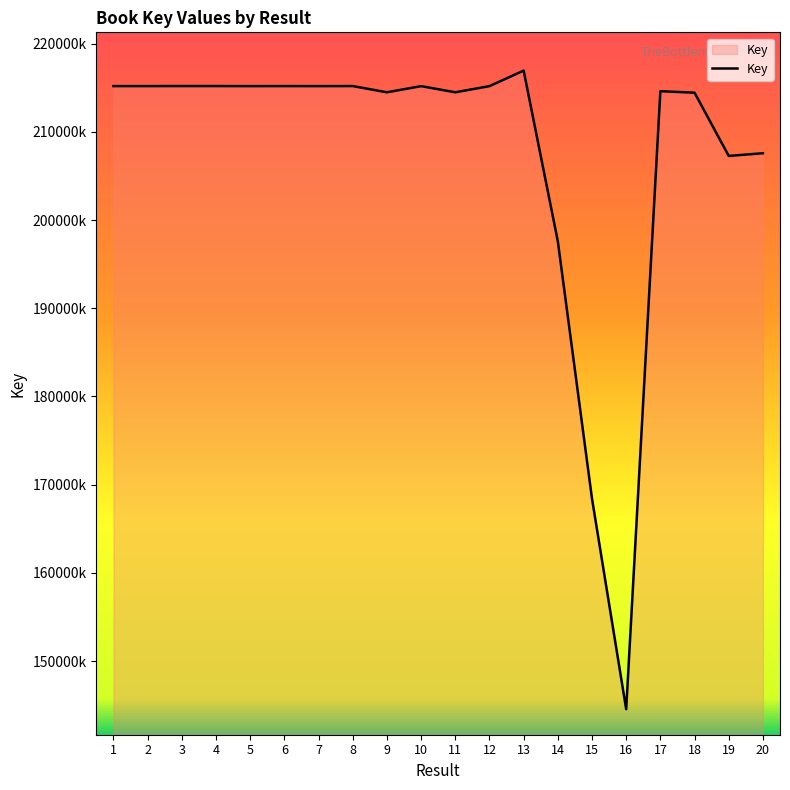

Where does the data first go above 215183395?

1